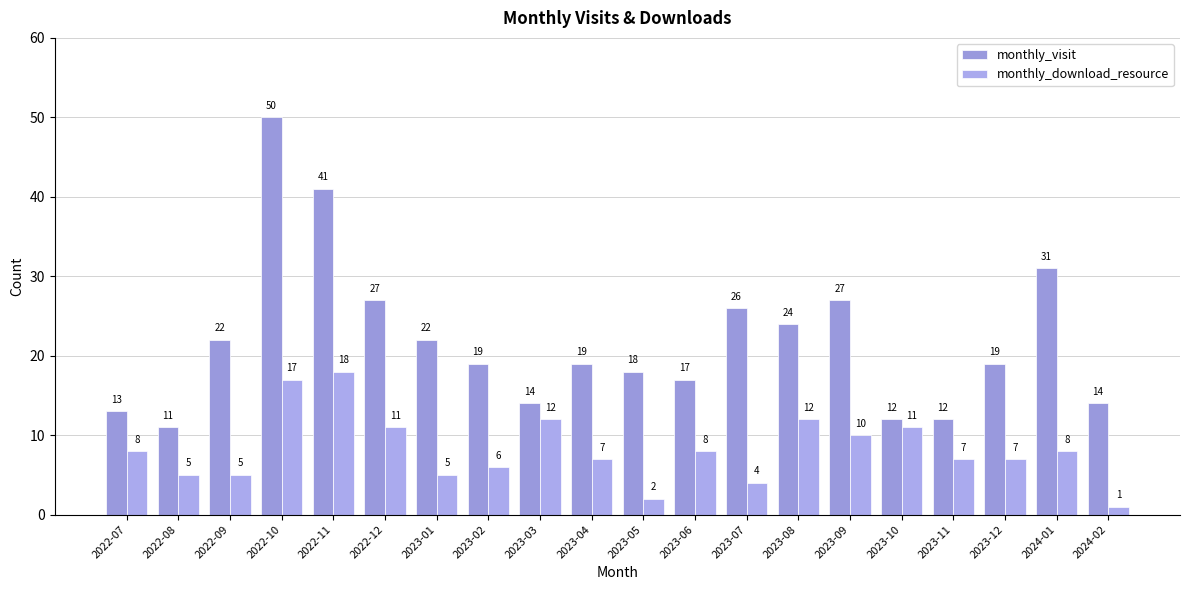

Which series has the largest total across all categories?

monthly_visit